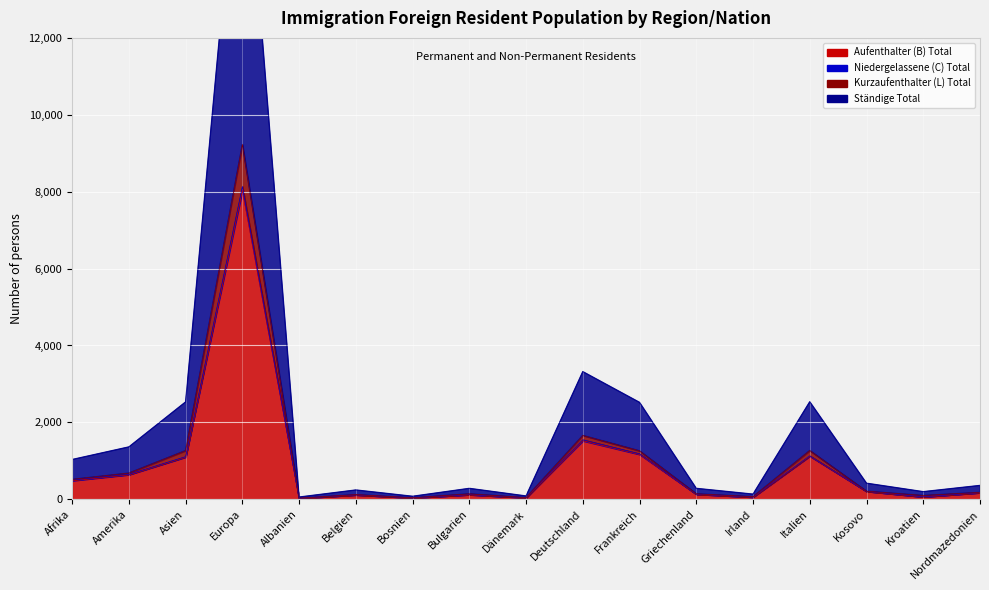

What are all the series names shown in the legend?

Aufenthalter (B) Total, Niedergelassene (C) Total, Kurzaufenthalter (L) Total, Ständige Total